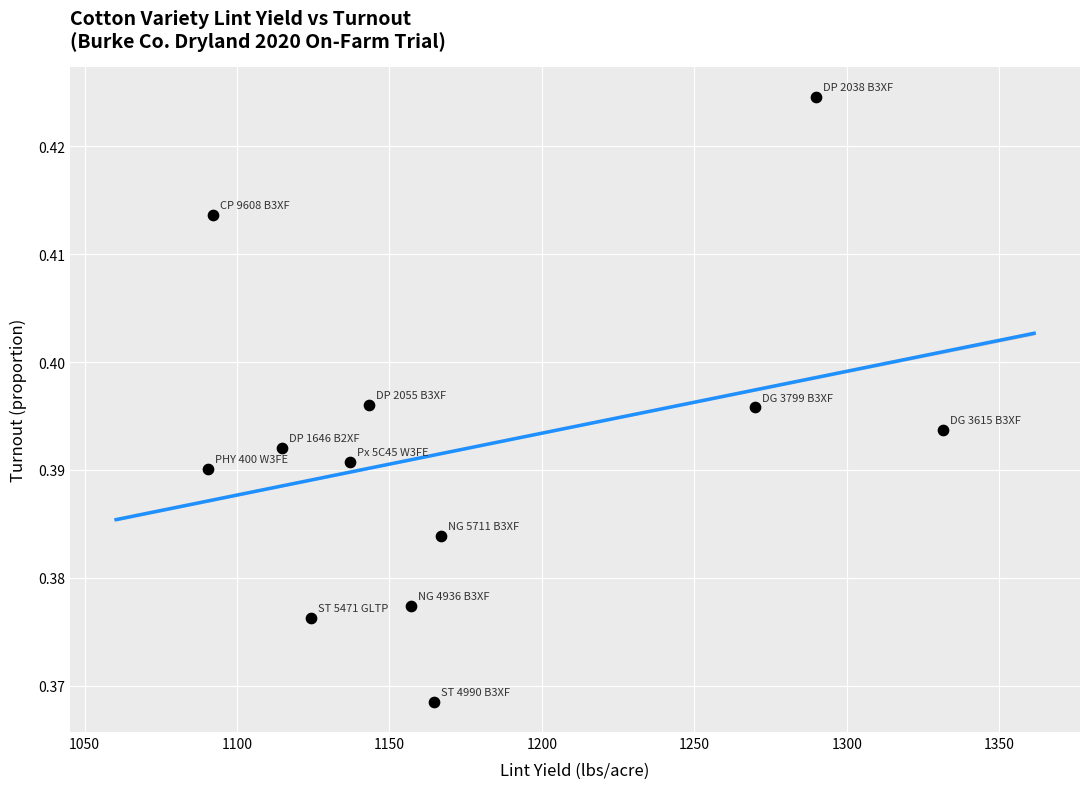

What is the range of X values (max minus min)?

241.1